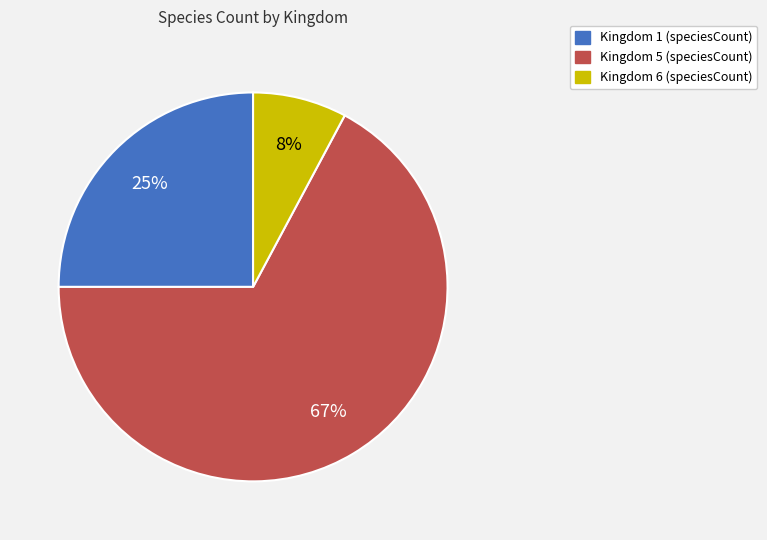

Is there a majority slice in this chart?

Yes